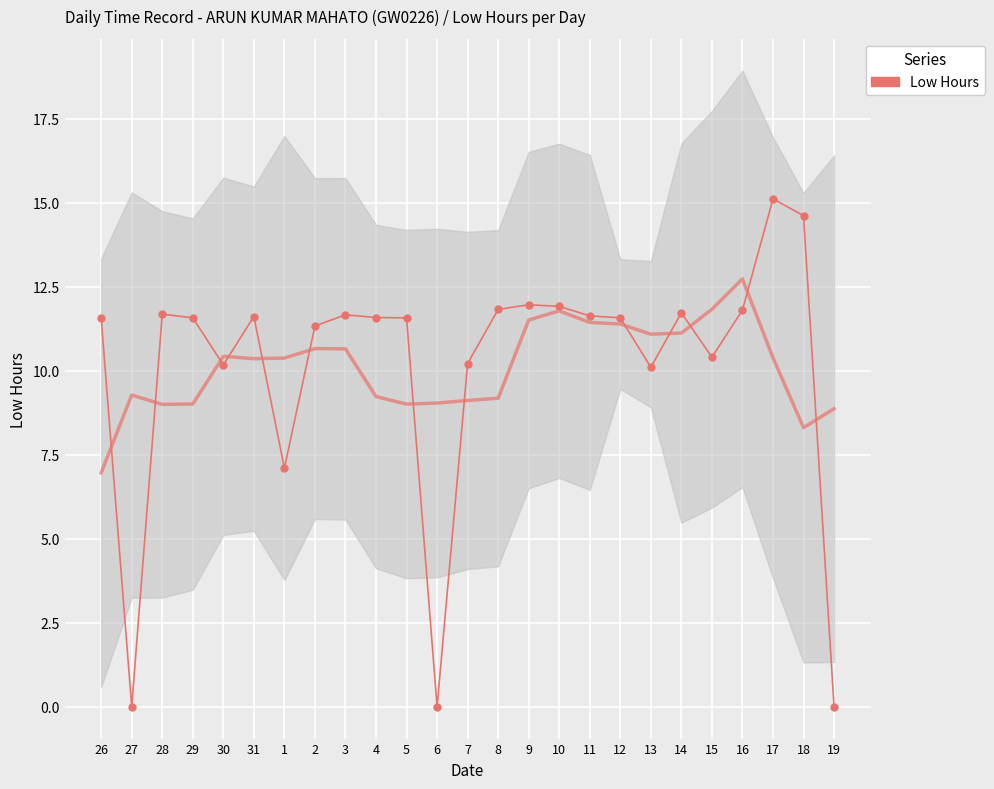

What is the change in value from 8 to 15?

-1.4